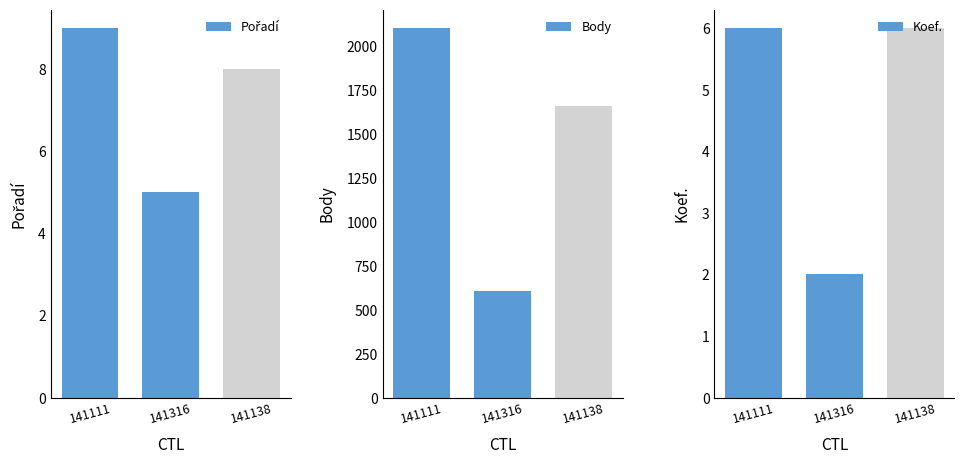

What is the difference between the maximum and minimum values in the Body series?

1495